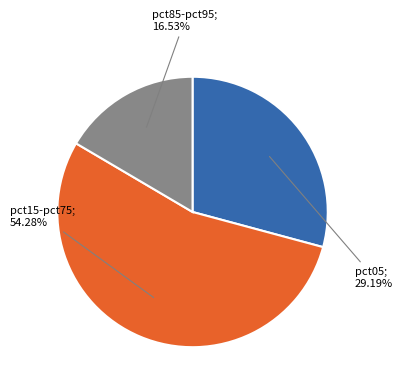

Does any single category account for the majority?

Yes